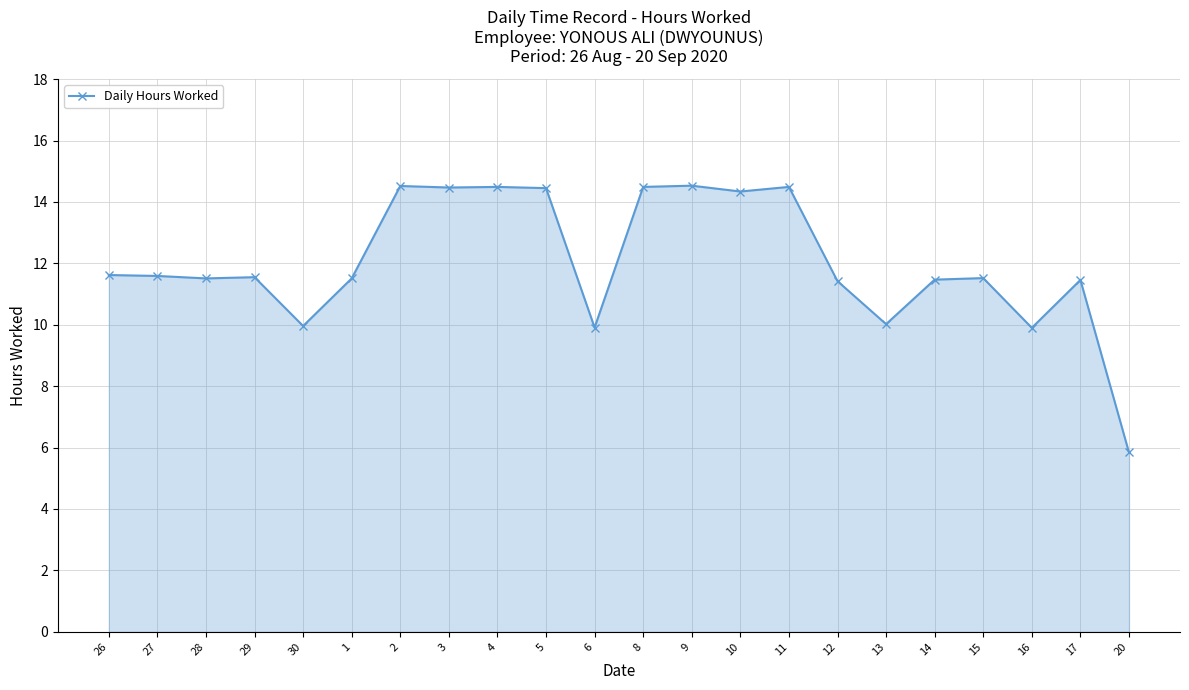

What is the difference between the second highest and second lowest values?

4.6